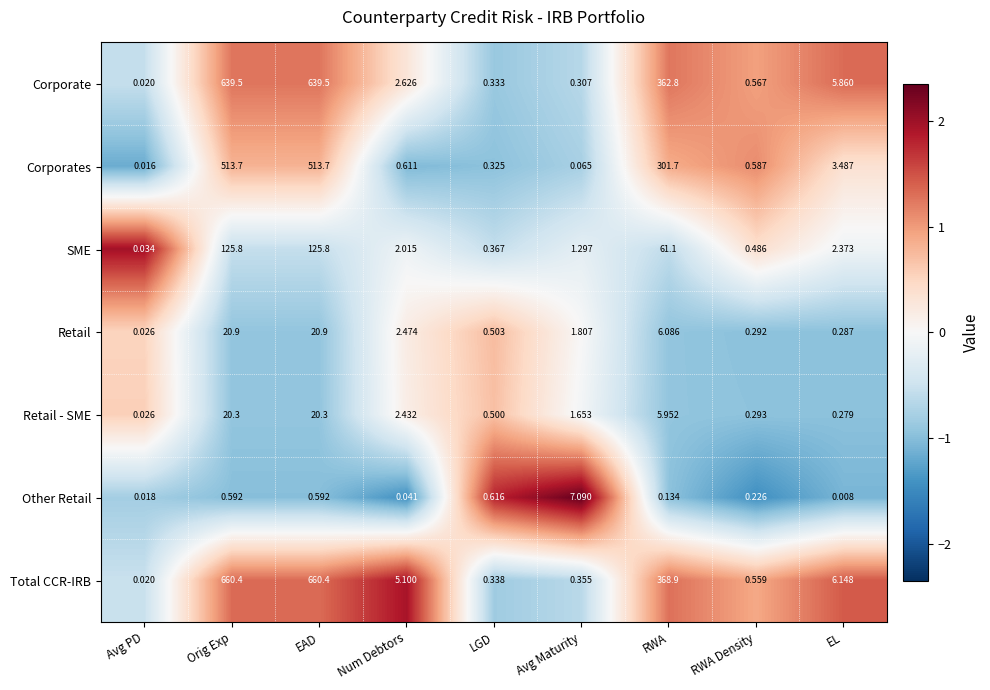

At Orig Exp, list the series in order from smallest to largest.

Other Retail, Retail - SME, Retail, SME, Corporates, Corporate, Total CCR-IRB